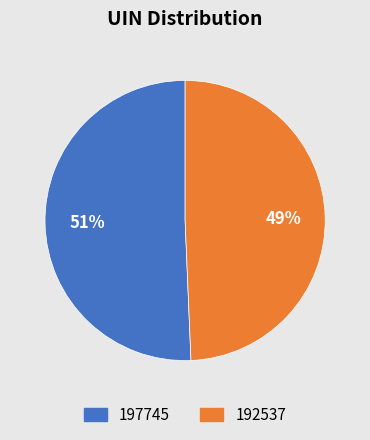

Count the number of slices in the pie.

2